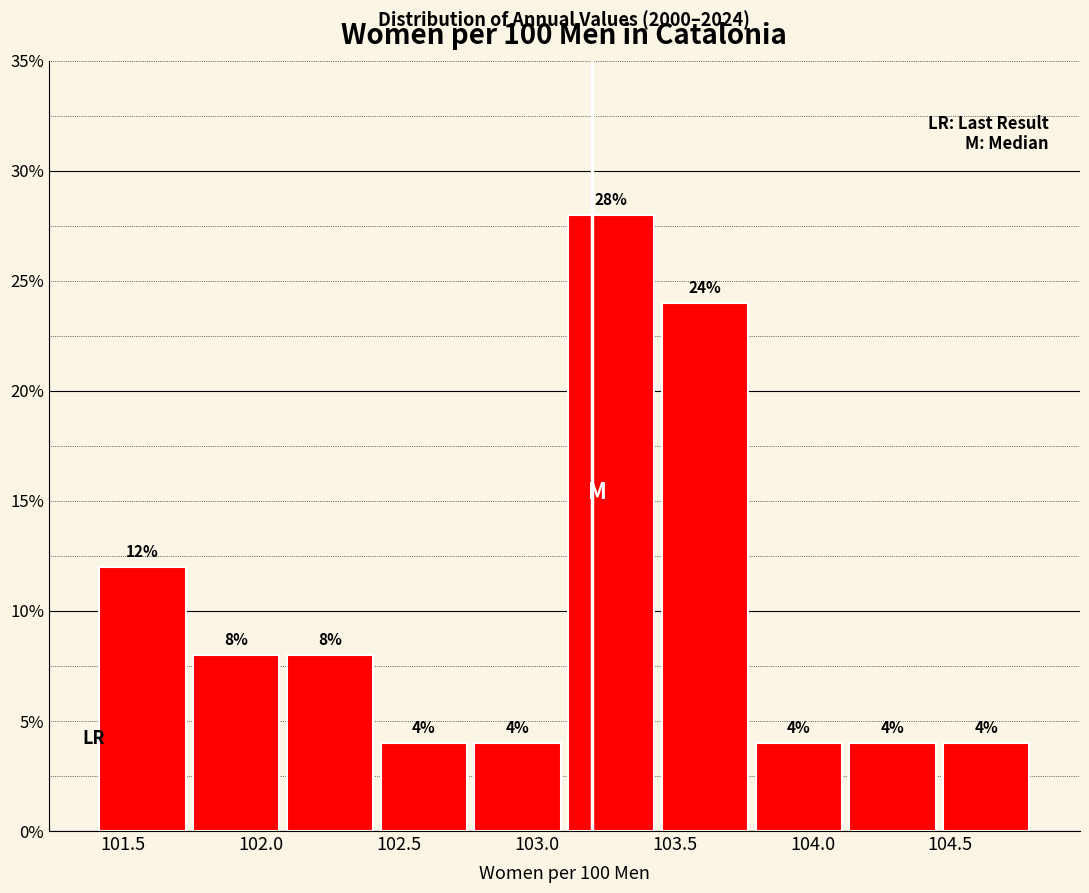

Reading left to right, transcribe this chart: for each bar, give the range it covers on the x-axis and its height. The bar edges are not printed on the chart, so give them approximately, as read against the axis.

101.40 to 101.74: 12
101.74 to 102.08: 8
102.08 to 102.42: 8
102.42 to 102.76: 4
102.76 to 103.10: 4
103.10 to 103.44: 28
103.44 to 103.78: 24
103.78 to 104.12: 4
104.12 to 104.46: 4
104.46 to 104.80: 4